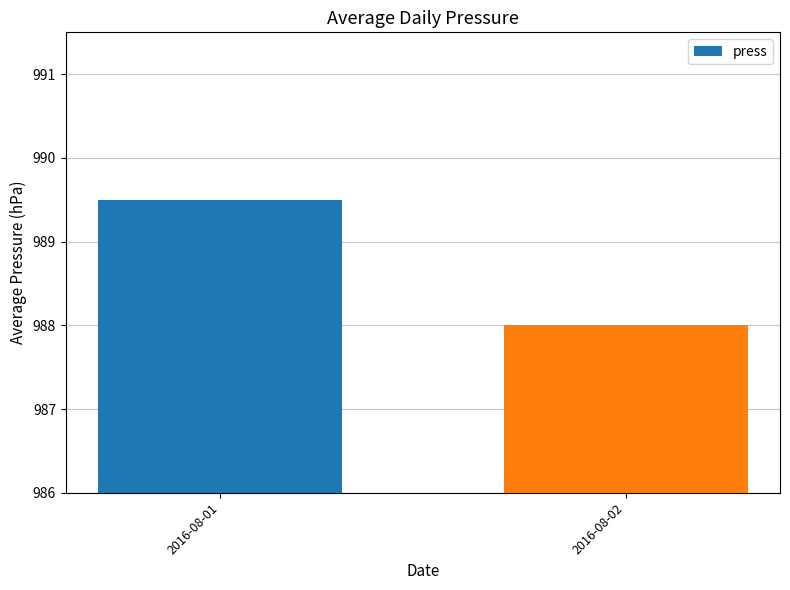

What is the minimum value shown in the chart?

988.0